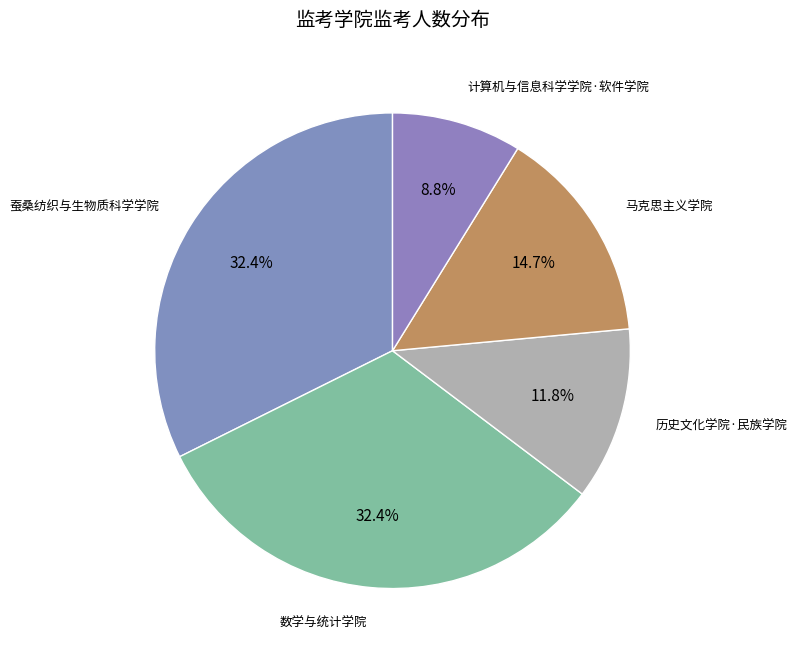

Which category has the smallest portion of the pie?

计算机与信息科学学院·软件学院